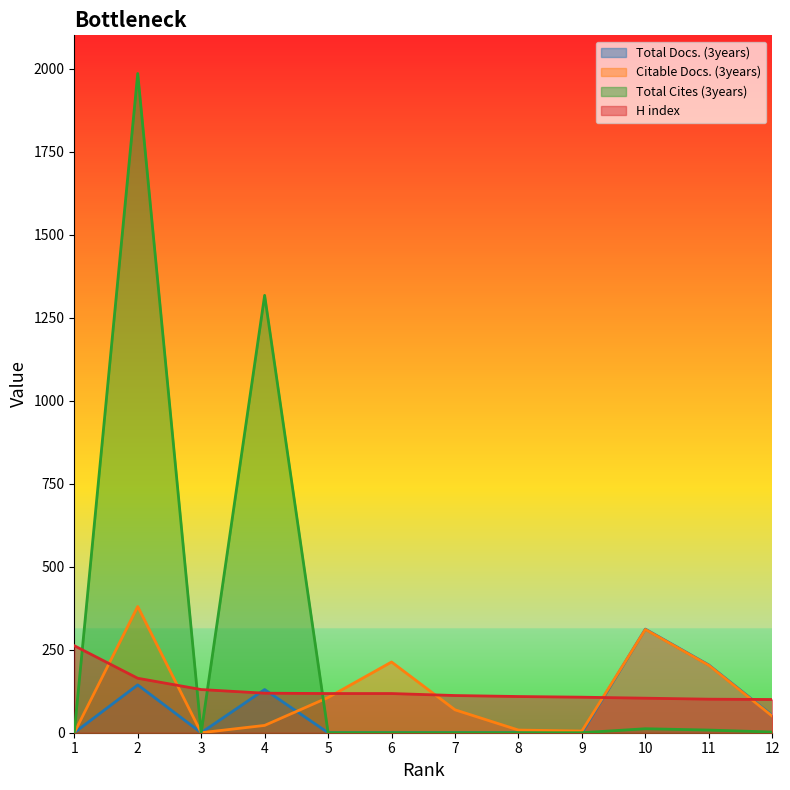

Where does the H index series first go above 118?

1